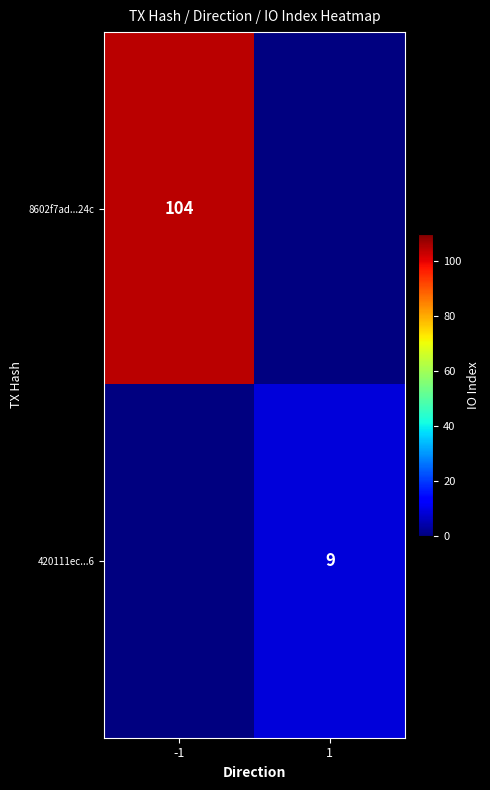

At which category does the chart reach its minimum across all series?

1